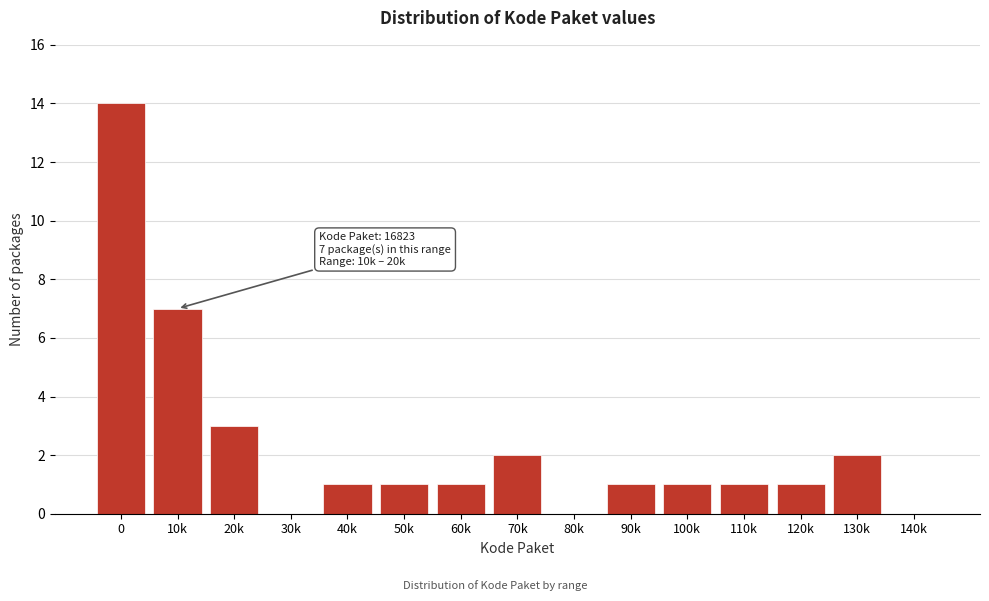

Reading left to right, transcribe all the data shown in this chart.

0=14	10k=7	20k=3	30k=0	40k=1	50k=1	60k=1	70k=2	80k=0	90k=1	100k=1	110k=1	120k=1	130k=2	140k=0